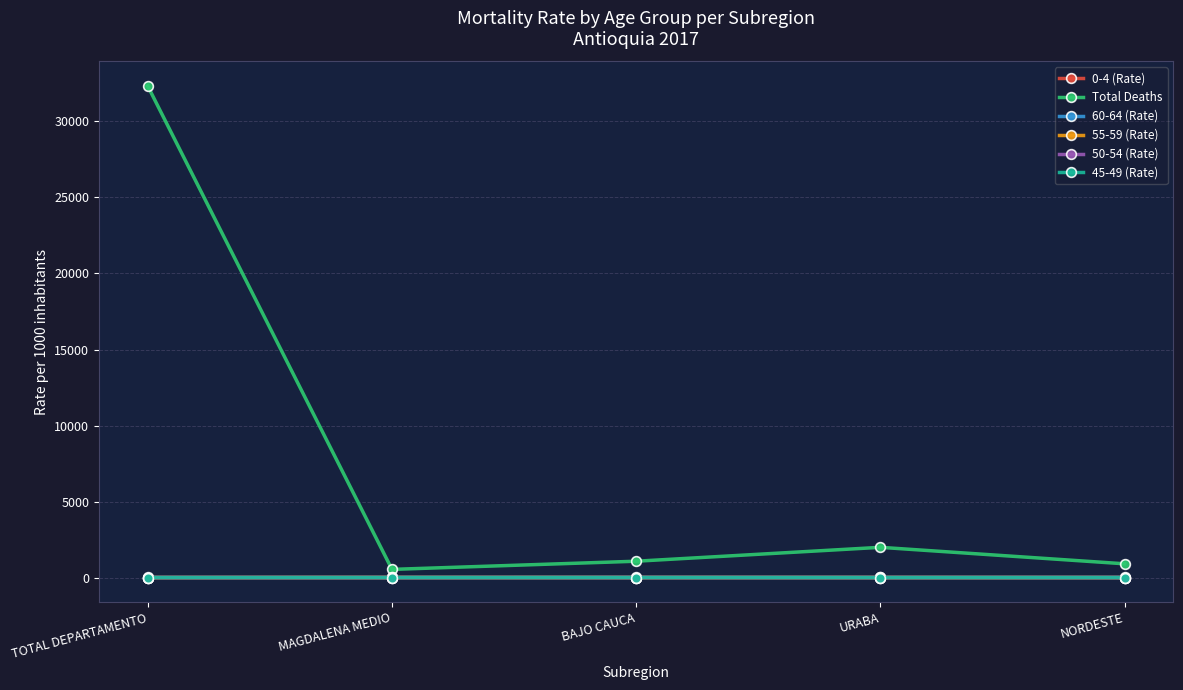

What is the value of the 55-59 (Rate) point at the 3rd from the left?

6.4